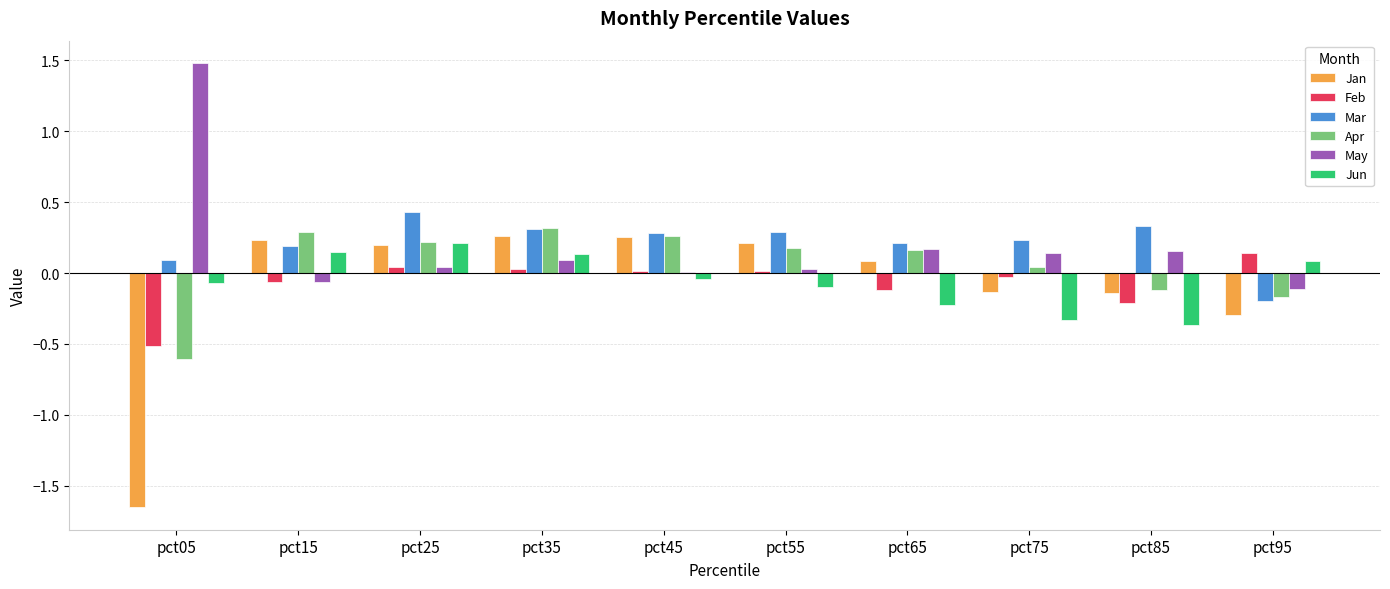

Is the value of Mar at pct55 greater than the value of Jan at pct25?

Yes